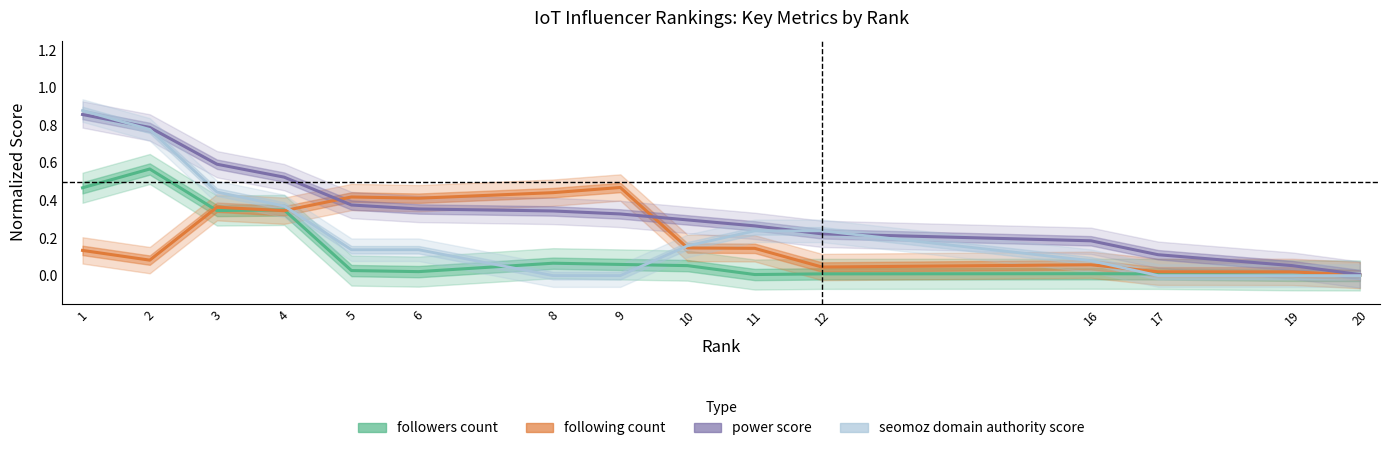

True or false: power score and followers count cross at least once.

False